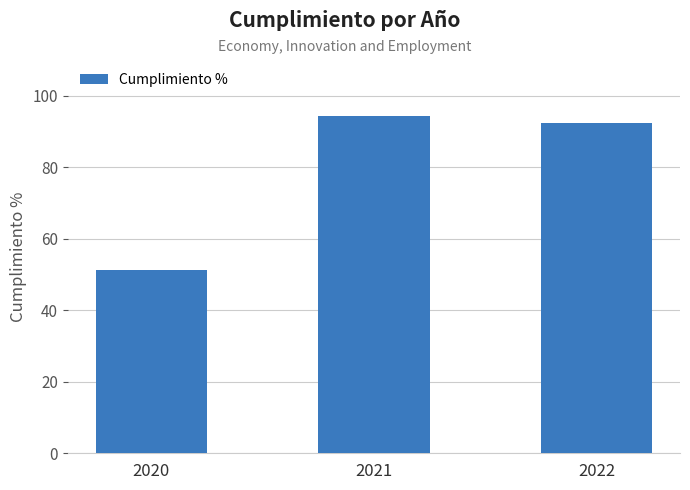

How many bars are there in total?

3